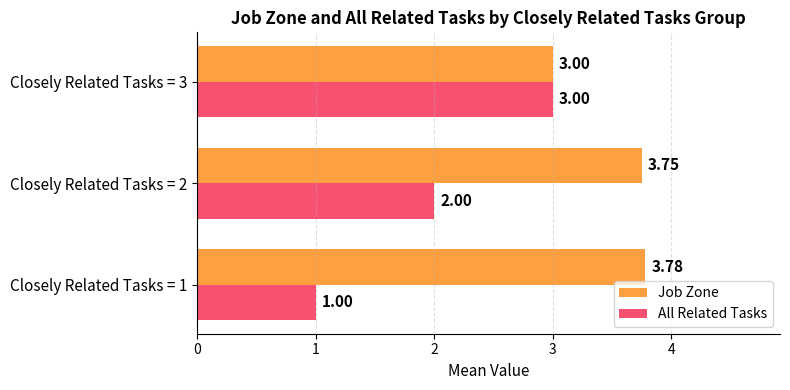

List the series in order of their overall mean, lowest first.

All Related Tasks, Job Zone